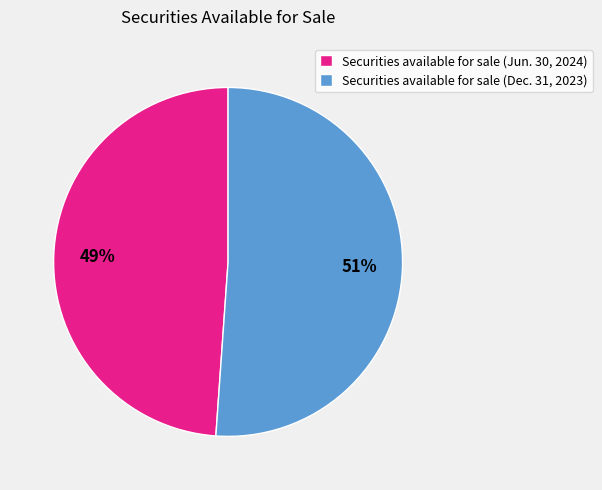

Which has a higher value, Securities available for sale (Jun. 30, 2024) or Securities available for sale (Dec. 31, 2023)?

Securities available for sale (Dec. 31, 2023)